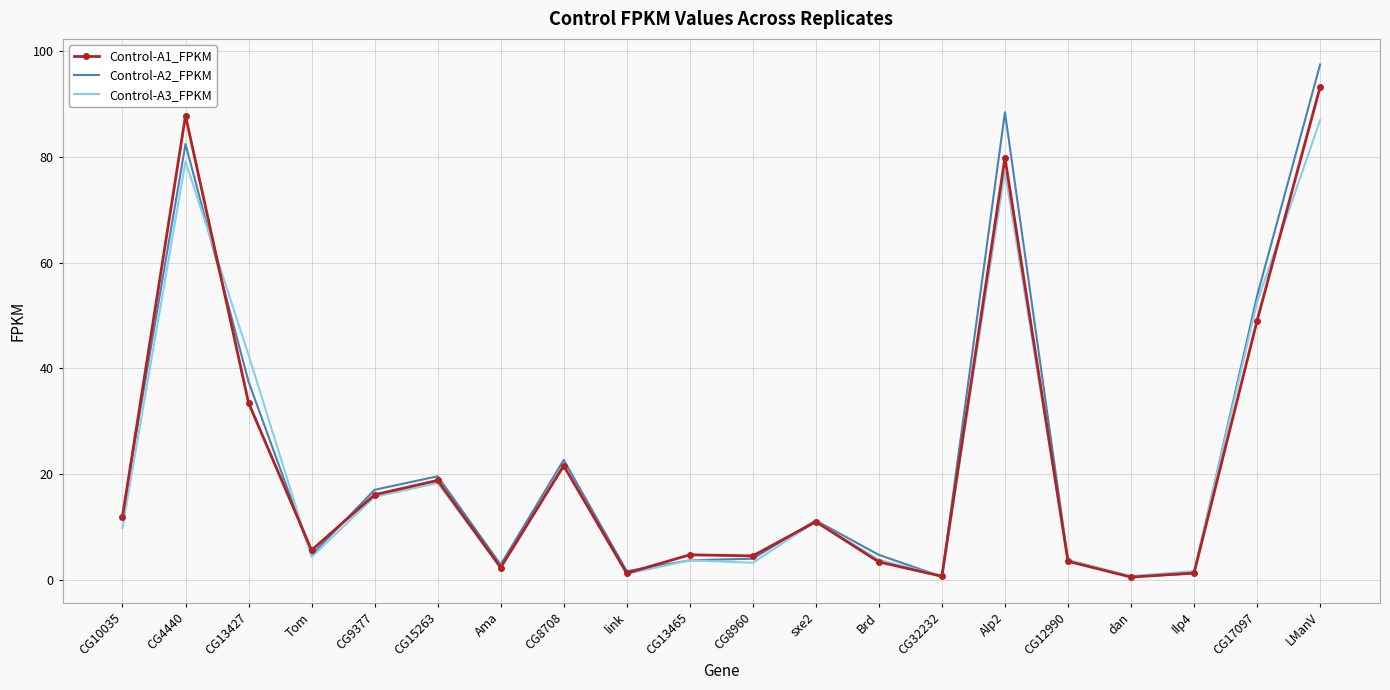

What value does the Control-A2_FPKM series have at Ilp4?

1.2